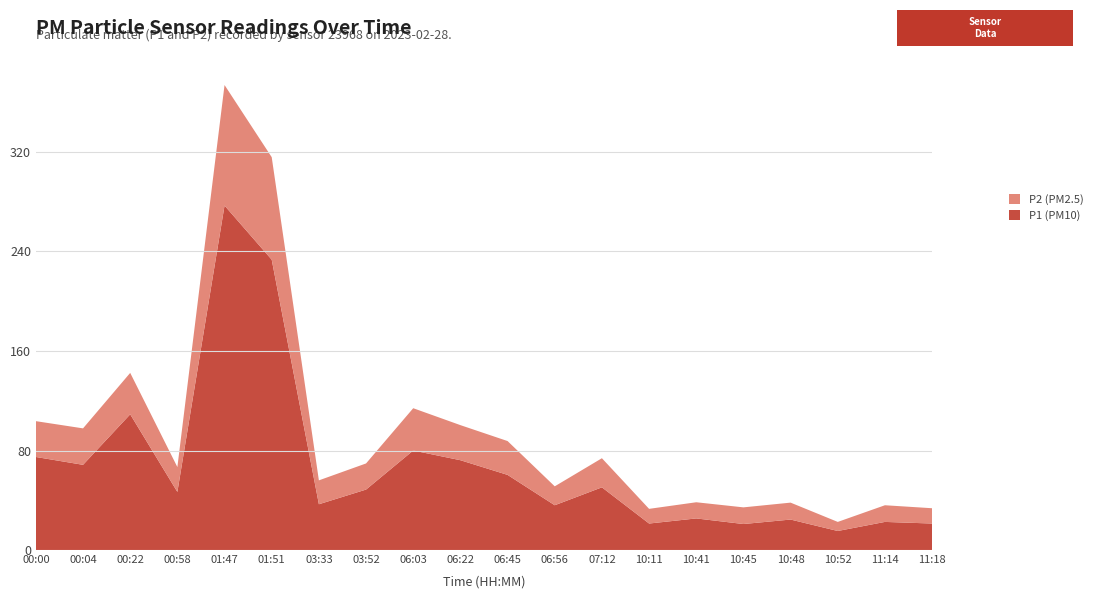

Reading left to right, extract all data points from this chart.

P1: 00:00=74.8	00:04=68.5	00:22=109.1	00:58=46.7	01:47=276.9	01:51=233.4	03:33=36.8	03:52=48.6	06:03=80.0	06:22=72.2	06:45=60.4	06:56=36.0	07:12=50.4	10:11=21.3	10:41=25.4	10:45=20.9	10:48=24.5	10:52=15.3	11:14=22.6	11:18=21.3
P2: 00:00=28.8	00:04=29.3	00:22=33.3	00:58=20.0	01:47=96.9	01:51=82.4	03:33=19.2	03:52=21.0	06:03=34.0	06:22=28.2	06:45=27.2	06:56=15.2	07:12=23.4	10:11=11.8	10:41=13.0	10:45=13.4	10:48=13.6	10:52=7.3	11:14=13.4	11:18=12.3